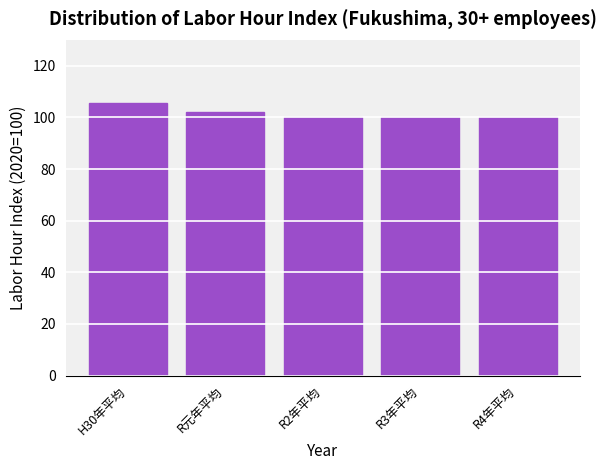

The chart shows a value of 64.1 at R4年平均. True or false?

False